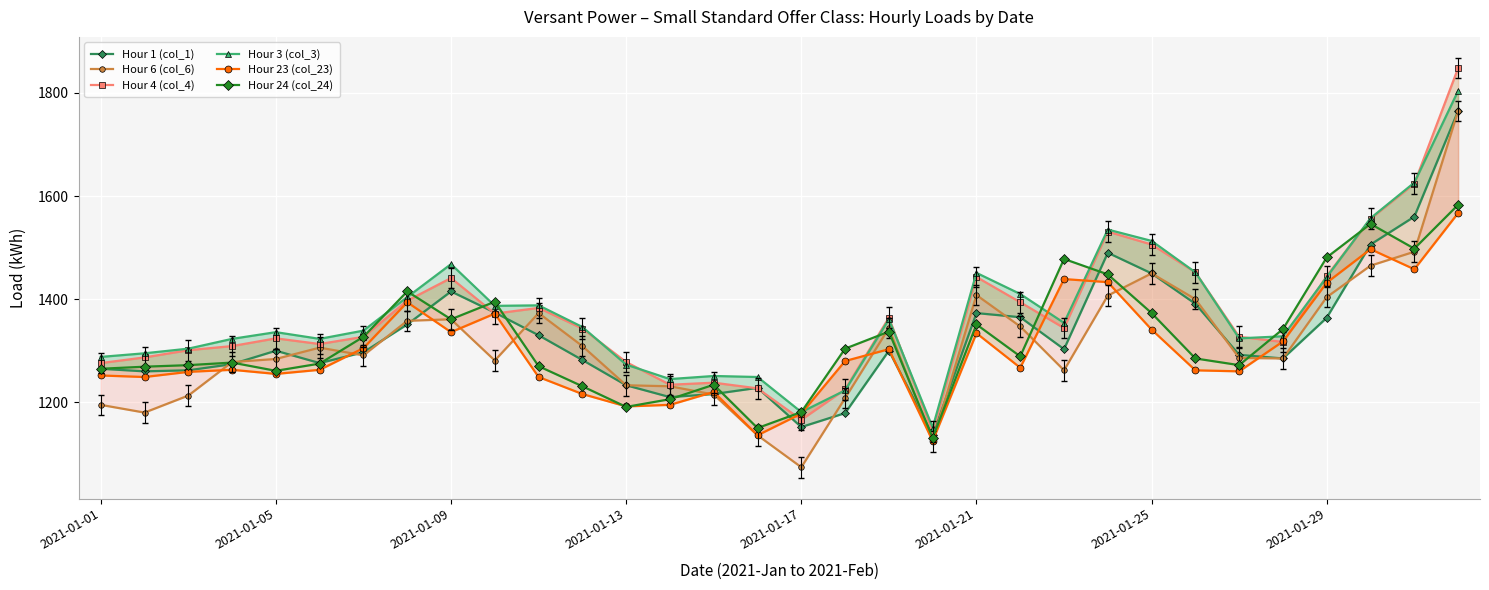

What is the highest value of the Hour 3 (col_3) series?

1804